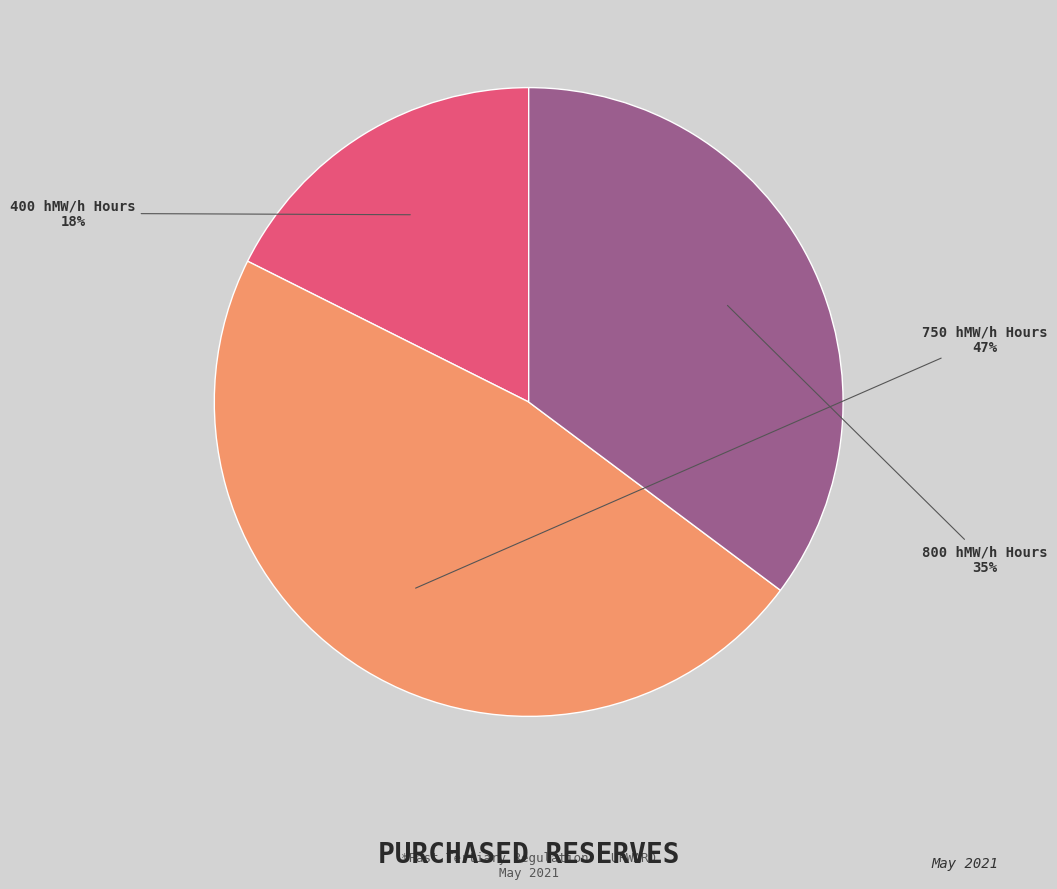

Is there a majority slice in this chart?

No